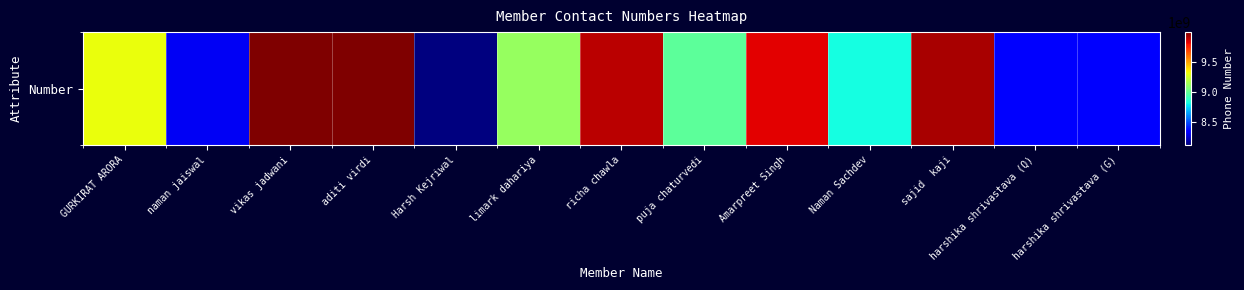

What is the sum of the values at Amarpreet Singh and harshika shrivastava (Q)?

18175960368